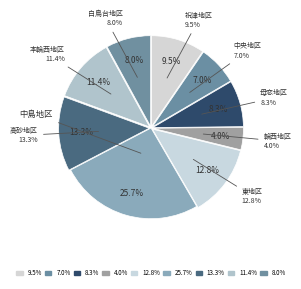

Combined, what portion of the pie is 中島地区 and 本輪西地区?

37.2%